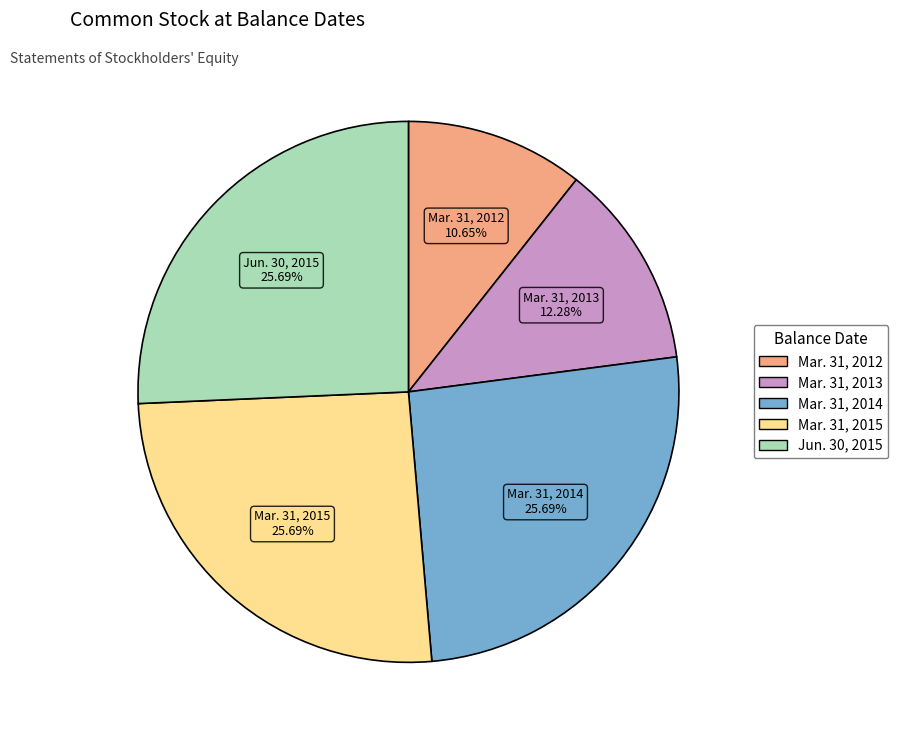

Is there any slice that represents more than half of the pie?

No